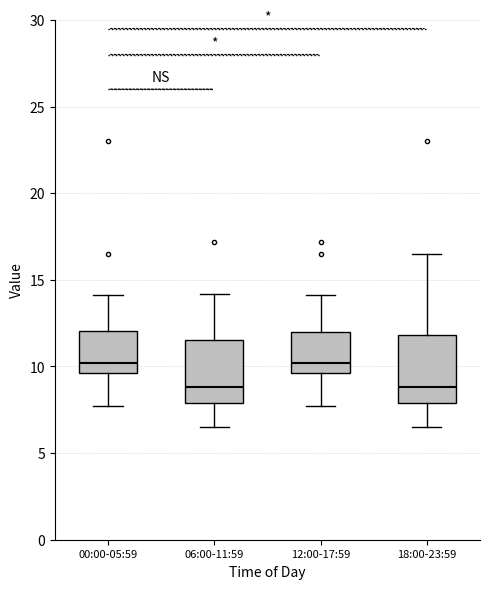

Reading left to right, read every box against the y-axis: the position of its median line, the range the box covers, and the ends of its whiskers. The values are not printed on the chart, so give them approximately, as read against the axis.

00:00-05:59: median 10.0, box 9.5 to 12.0, whiskers 7.5 to 14.0
06:00-11:59: median 9.0, box 8.0 to 11.5, whiskers 6.5 to 14.0
12:00-17:59: median 10.0, box 9.5 to 12.0, whiskers 7.5 to 14.0
18:00-23:59: median 9.0, box 8.0 to 12.0, whiskers 6.5 to 16.5